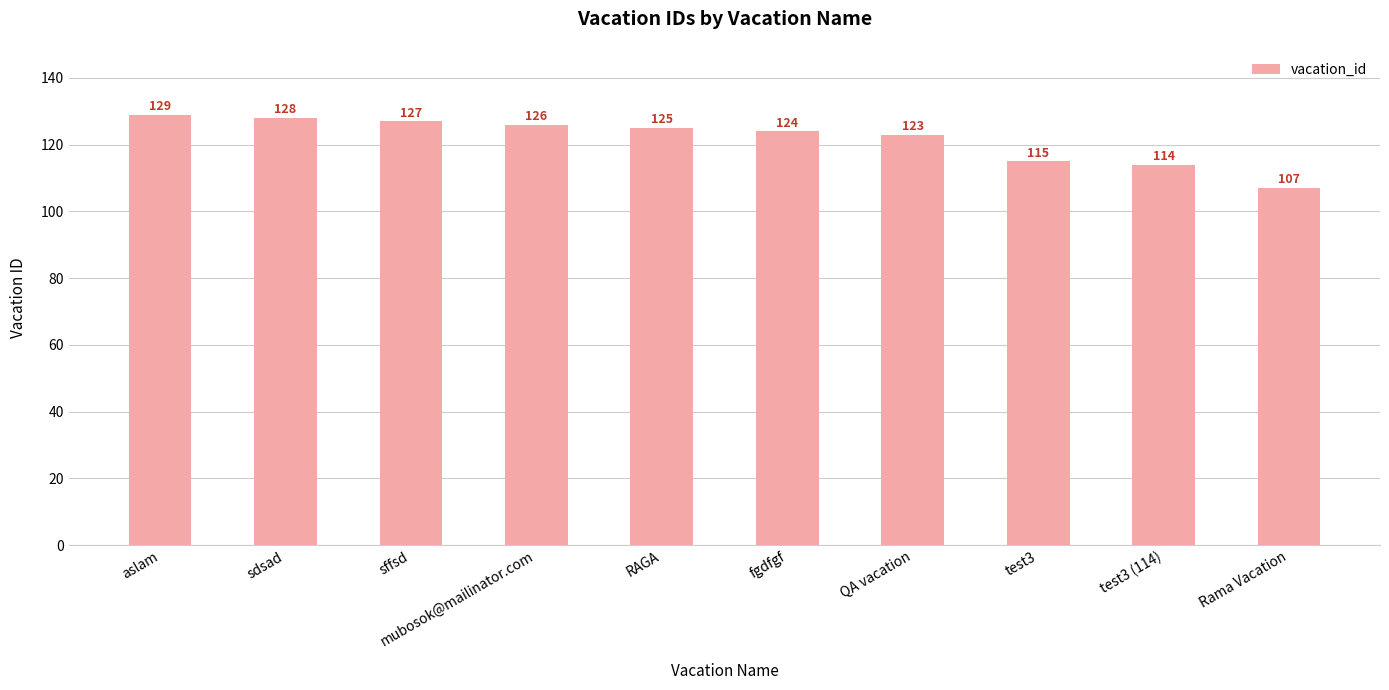

What is the change in value from aslam to RAGA?

-4